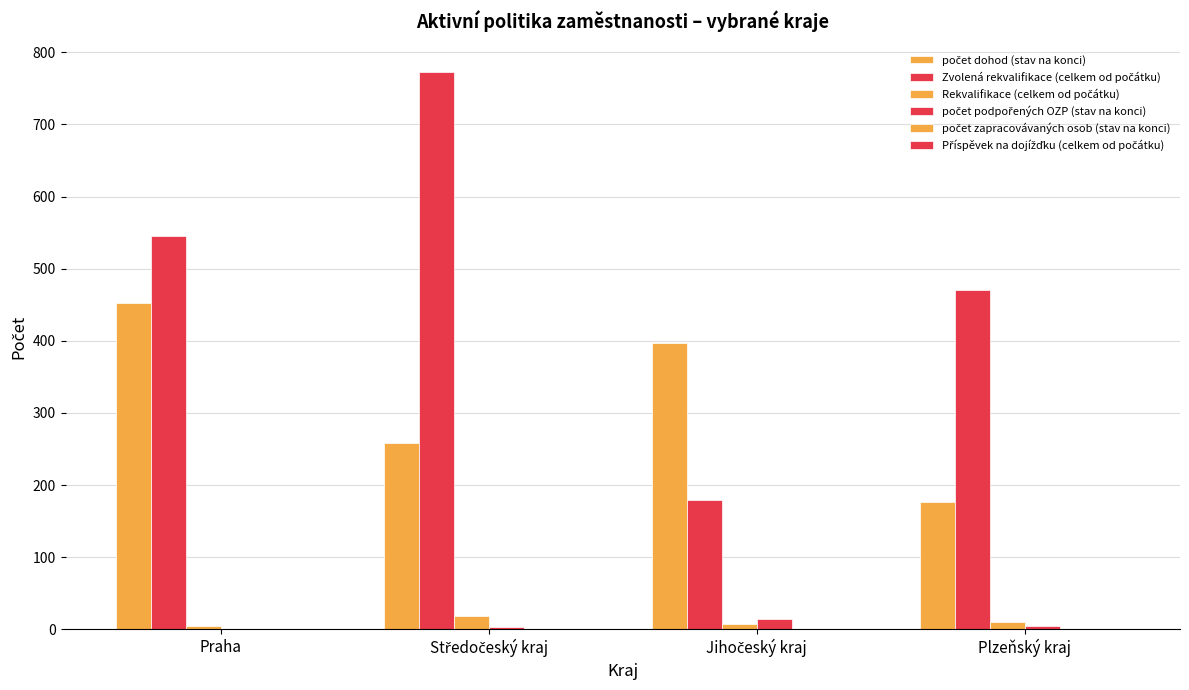

Reading right to left, transcribe all the data shown in this chart.

počet dohod (stav na konci): 176	397	259	452
Zvolená rekvalifikace (celkem od počátku): 471	180	772	546
Rekvalifikace (celkem od počátku): 10	7	18	5
počet podpořených OZP (stav na konci): 5	14	4	1
počet zapracovávaných osob (stav na konci): 0	0	0	0
Příspěvek na dojížďku (celkem od počátku): 0	0	0	0